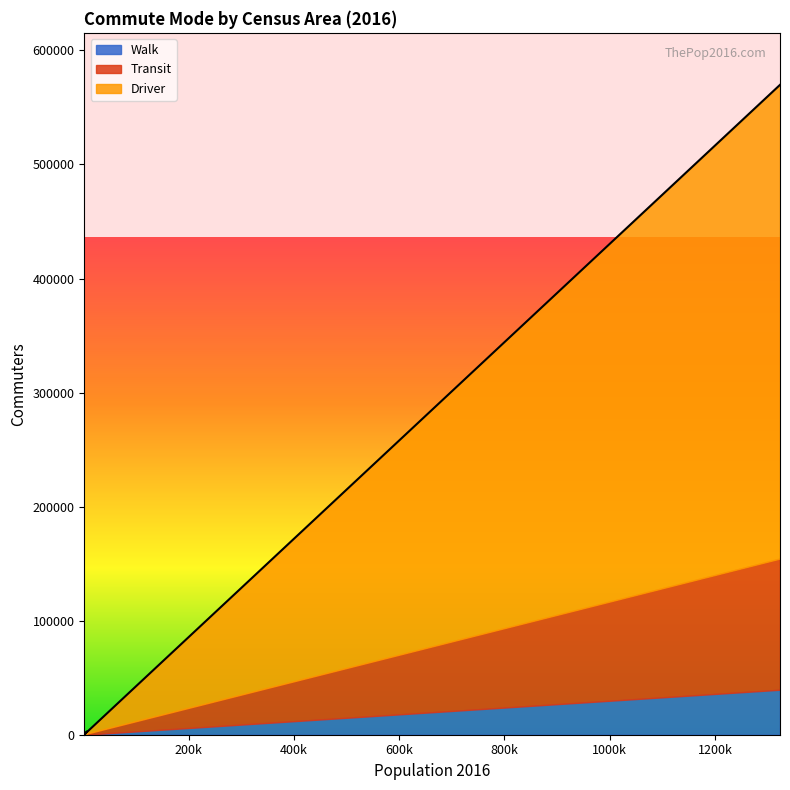

True or false: Driver and Transit cross at least once.

False